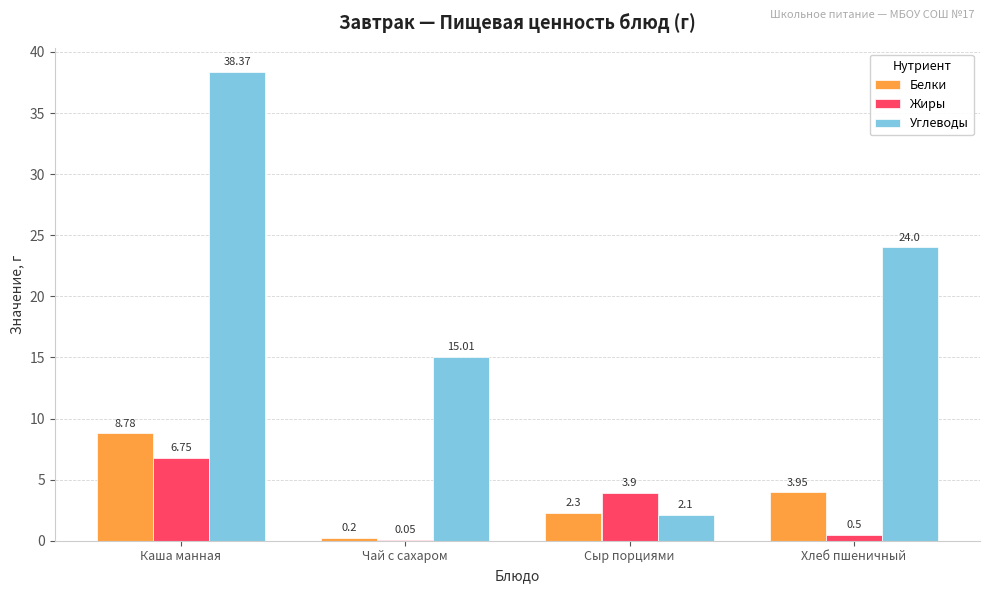

What is the total value across all series at Чай с сахаром?

15.3